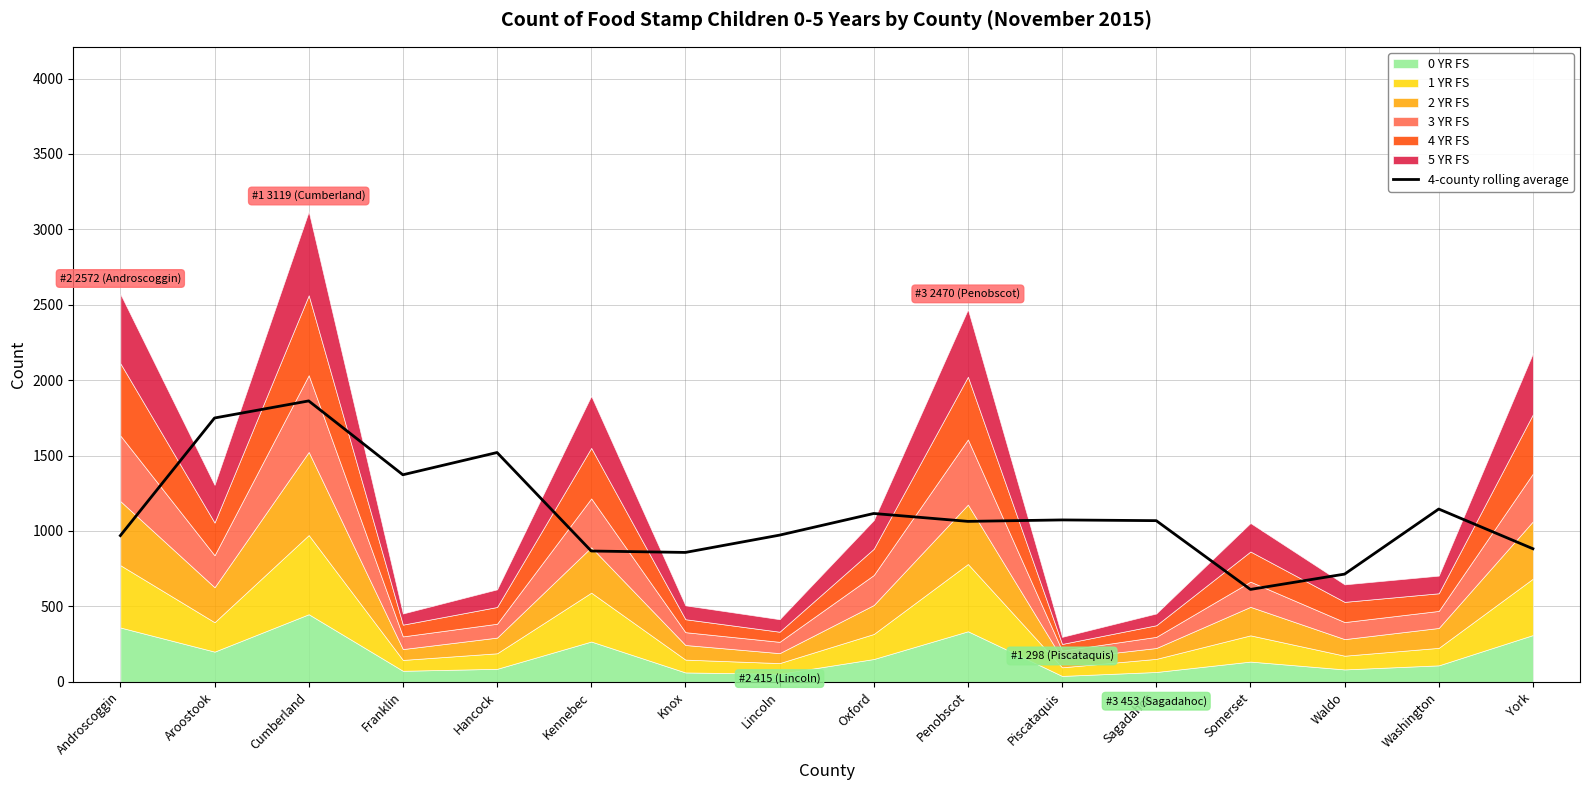

What is the minimum value for 4-county rolling average?

612.5